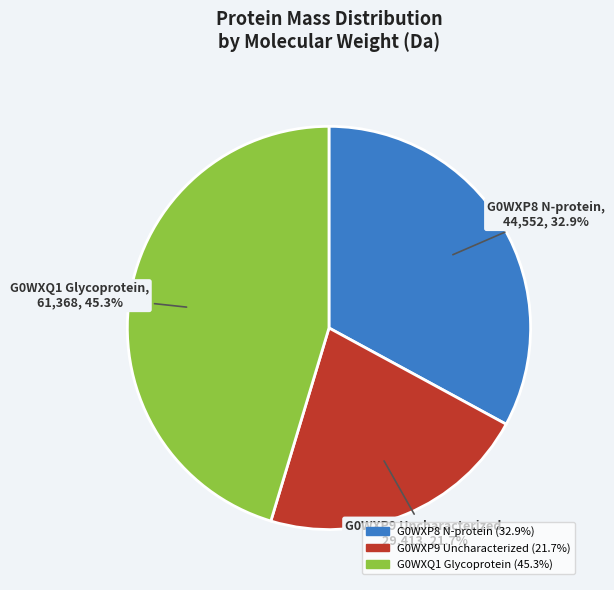

Between G0WXP9 Uncharacterized and G0WXP8 N-protein, which is larger?

G0WXP8 N-protein